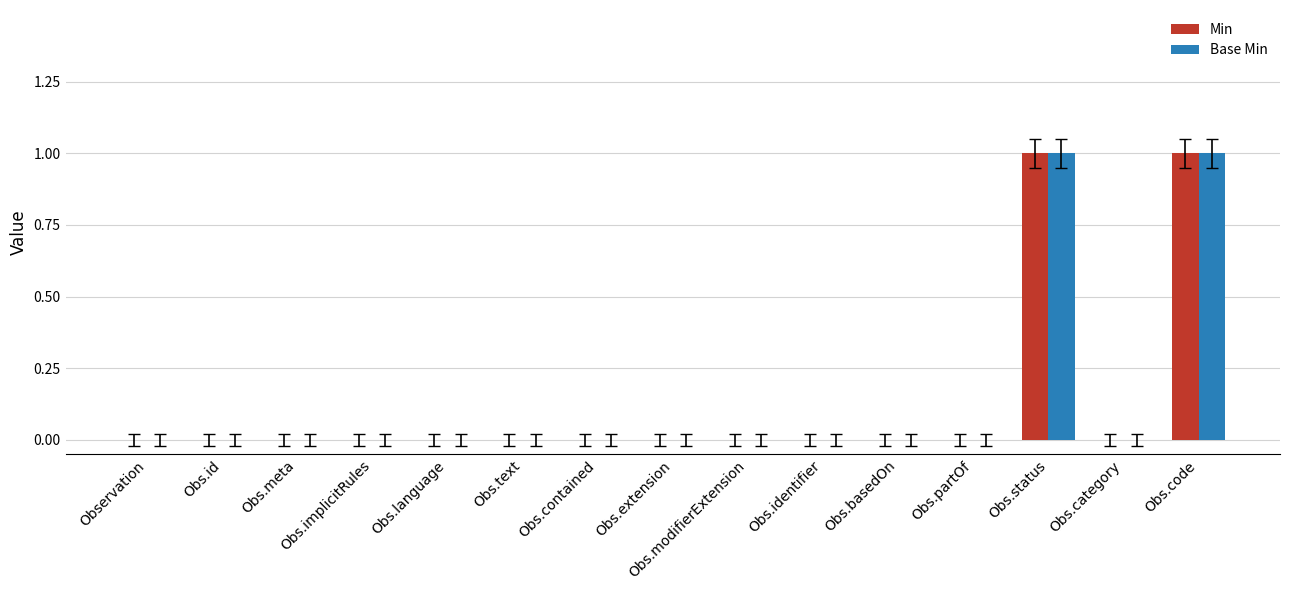

The Base Min series shows 1 at Obs.status. True or false?

True